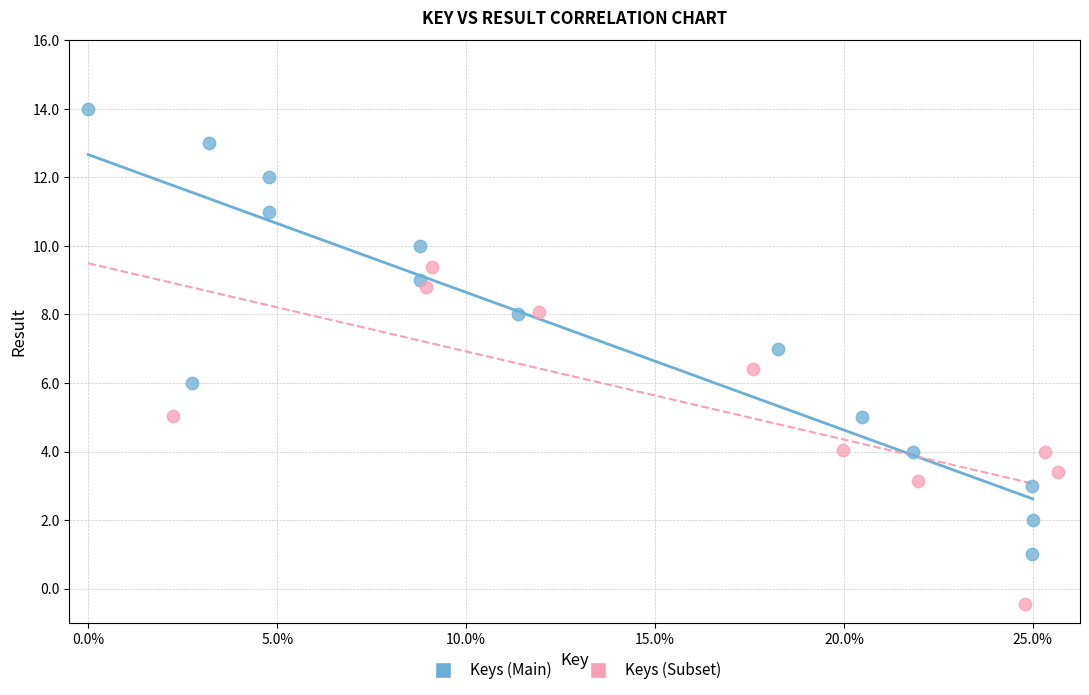

Which series has the largest Y range (max minus min)?

Keys (Main)